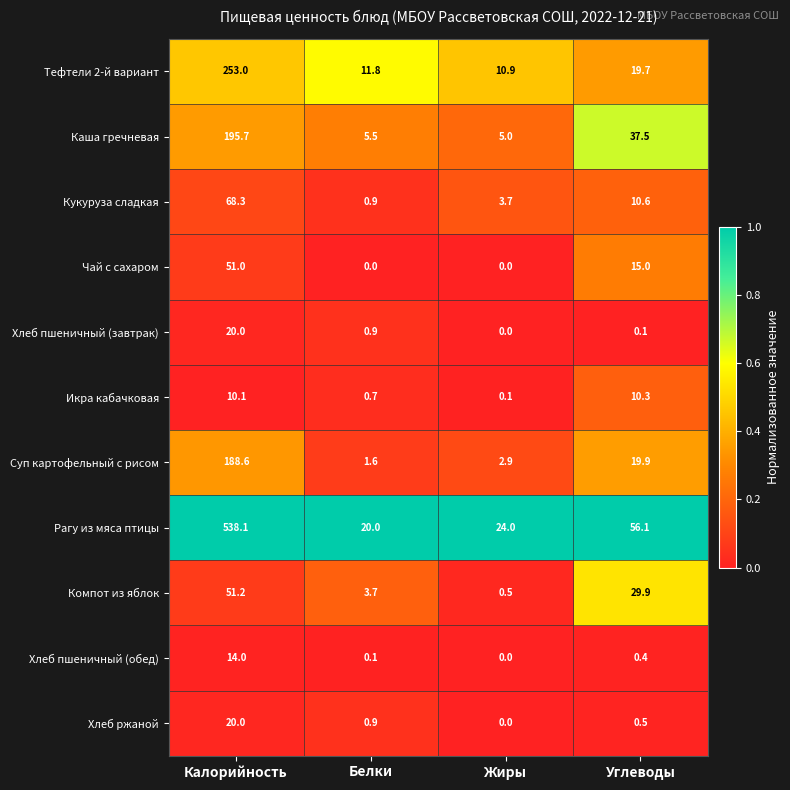

What is the sum of the Икра кабачковая values at Калорийность and Жиры?

10.2